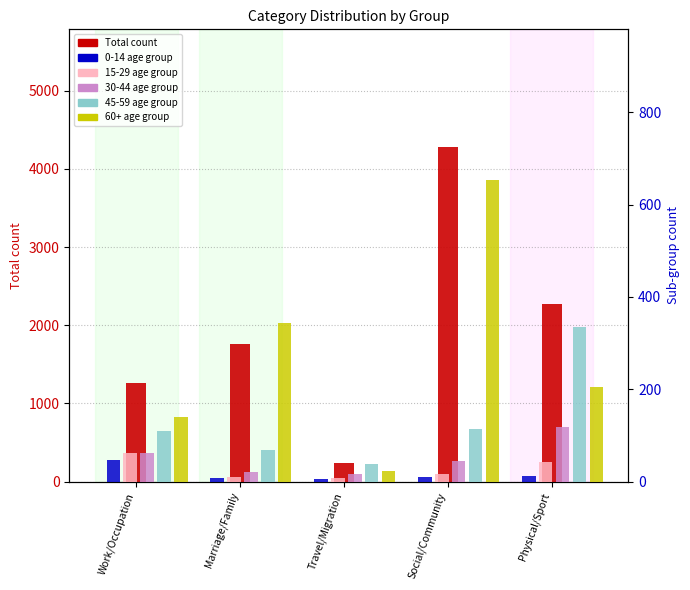

What is the difference between the second highest and minimum values?

2039